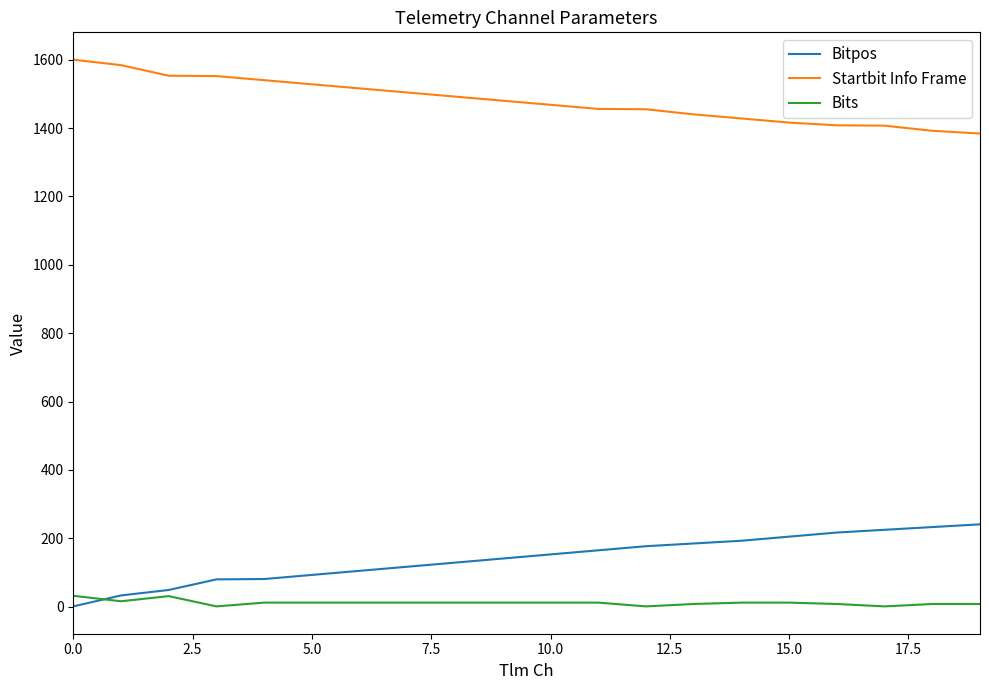

What is the difference between the maximum and minimum values in the Bits series?

31